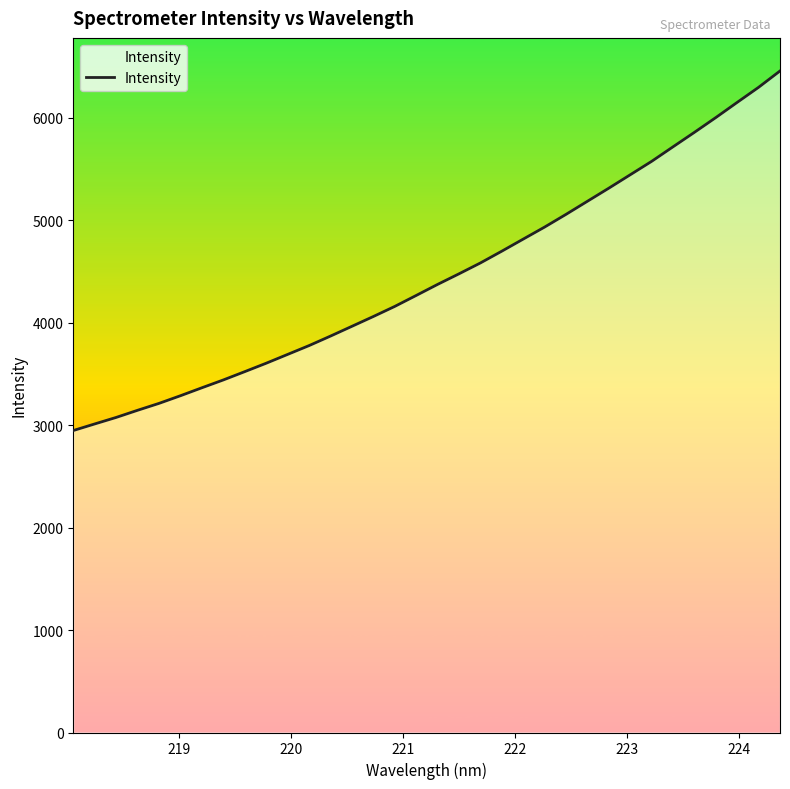

What is the maximum value shown in the chart?

6456.3